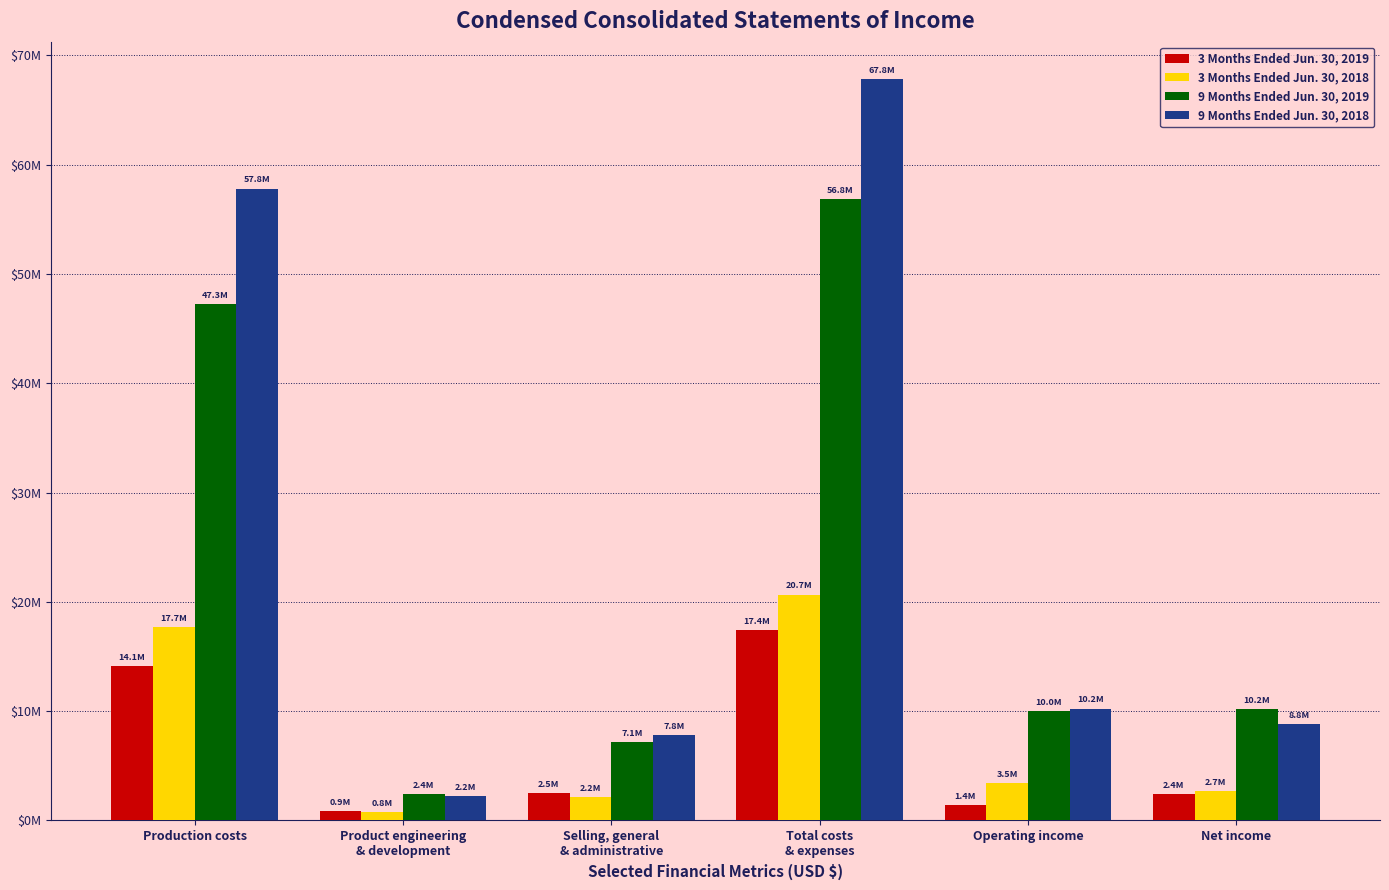

Are the bars horizontal?

No